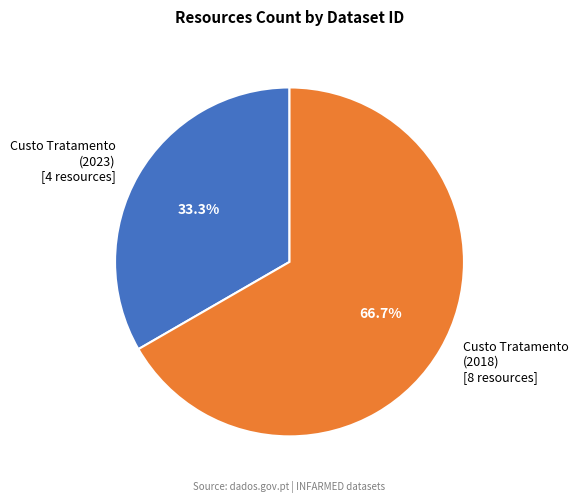

Is there any slice that represents more than half of the pie?

Yes